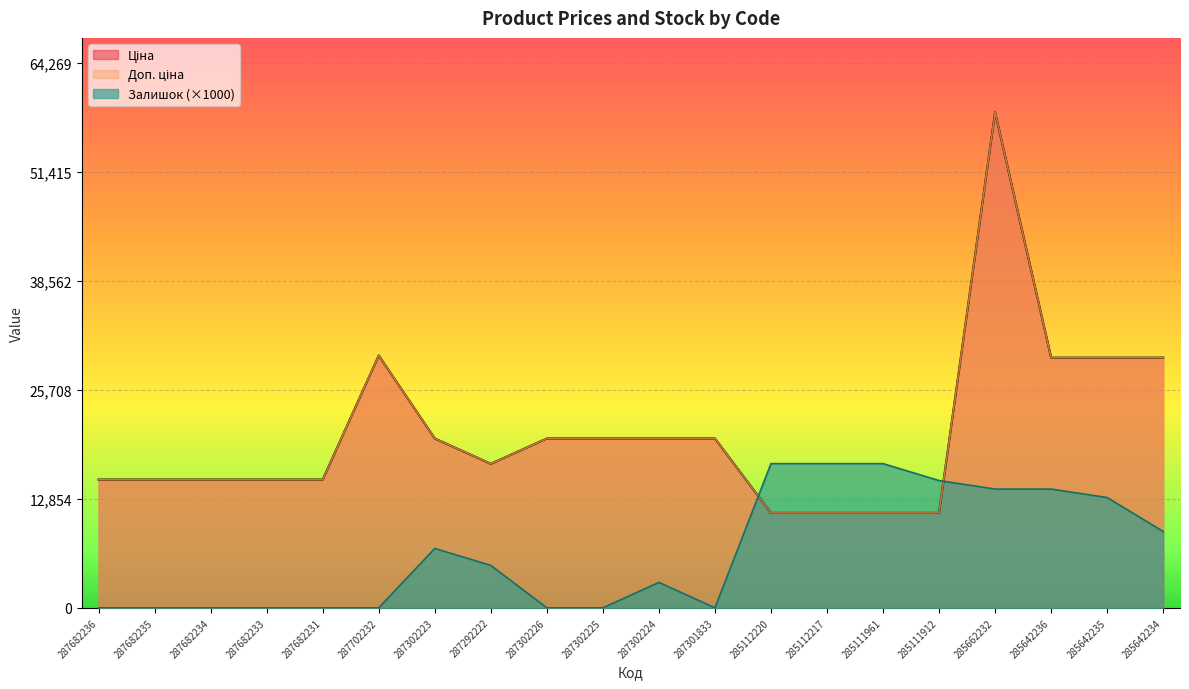

The Залишок series shows -10097.7 at 287682236. True or false?

False